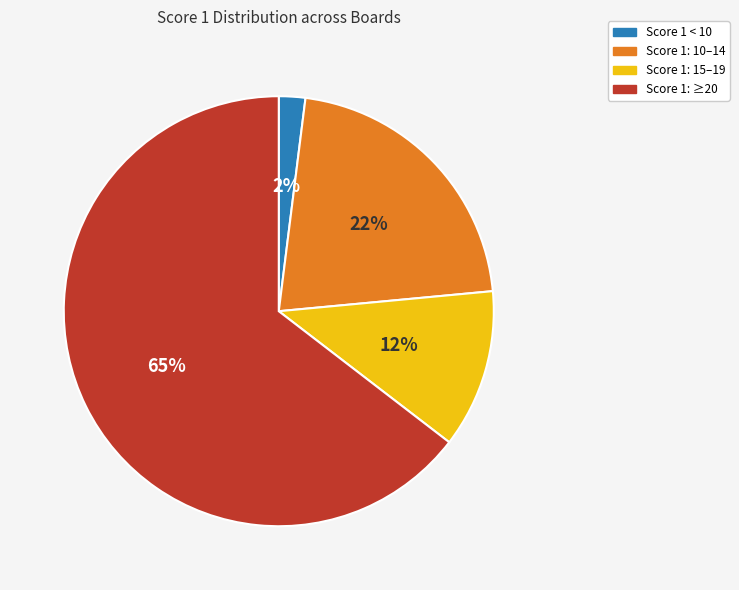

How many slices are in this pie chart?

4